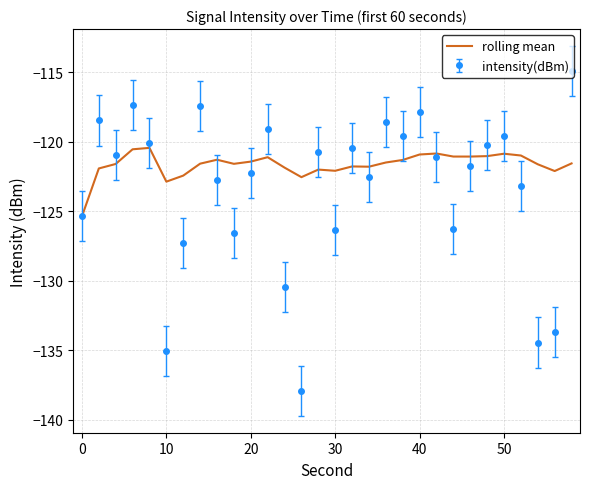

Rank the series by their average value, from highest to lowest.

rolling mean, intensity(dBm)